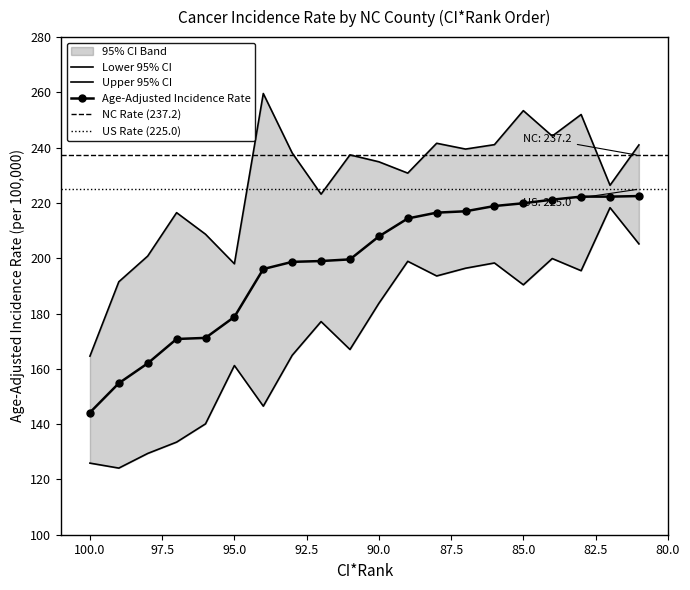

How many values in the Lower 95% CI series are below 183?

10